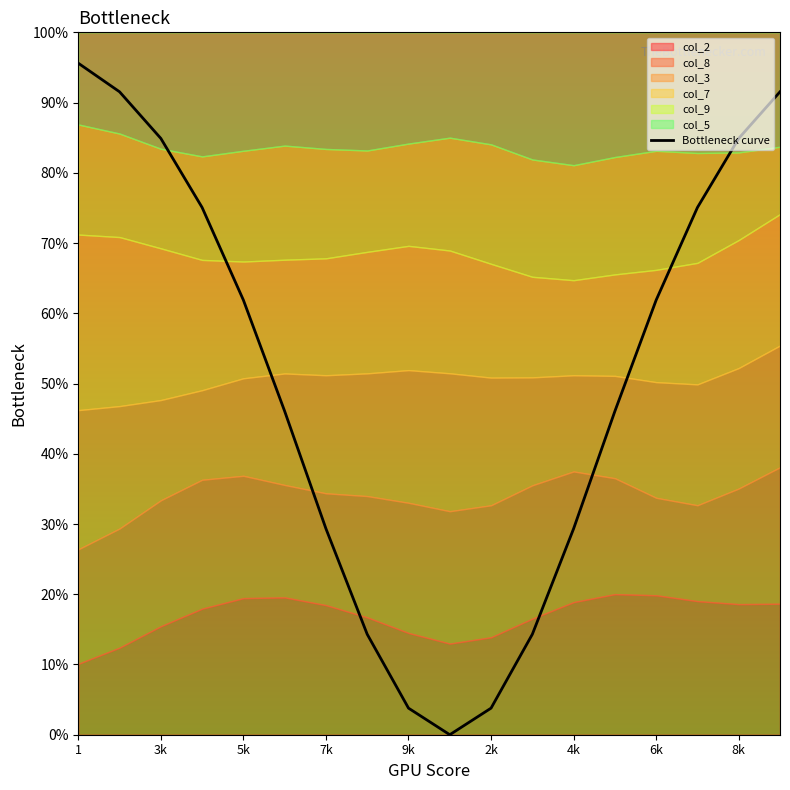

Which category has the highest value across all series?

1